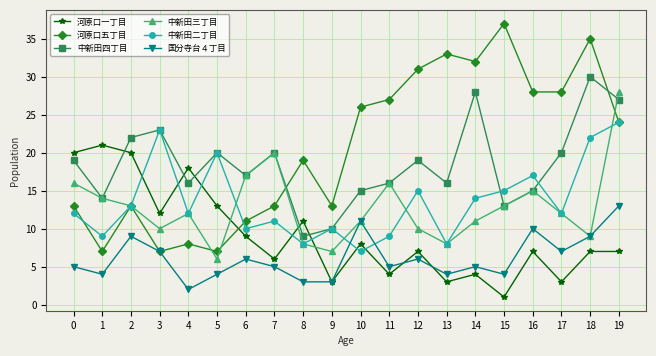

Reading right to left, transcribe all the data shown in this chart.

河原口一丁目: 19=7	18=7	17=3	16=7	15=1	14=4	13=3	12=7	11=4	10=8	9=3	8=11	7=6	6=9	5=13	4=18	3=12	2=20	1=21	0=20
河原口五丁目: 19=24	18=35	17=28	16=28	15=37	14=32	13=33	12=31	11=27	10=26	9=13	8=19	7=13	6=11	5=7	4=8	3=7	2=13	1=7	0=13
中新田四丁目: 19=27	18=30	17=20	16=15	15=13	14=28	13=16	12=19	11=16	10=15	9=10	8=9	7=20	6=17	5=20	4=16	3=23	2=22	1=14	0=19
中新田三丁目: 19=28	18=9	17=12	16=15	15=13	14=11	13=8	12=10	11=16	10=11	9=7	8=8	7=20	6=17	5=6	4=12	3=10	2=13	1=14	0=16
中新田二丁目: 19=24	18=22	17=12	16=17	15=15	14=14	13=8	12=15	11=9	10=7	9=10	8=8	7=11	6=10	5=20	4=12	3=23	2=13	1=9	0=12
国分寺台４丁目: 19=13	18=9	17=7	16=10	15=4	14=5	13=4	12=6	11=5	10=11	9=3	8=3	7=5	6=6	5=4	4=2	3=7	2=9	1=4	0=5